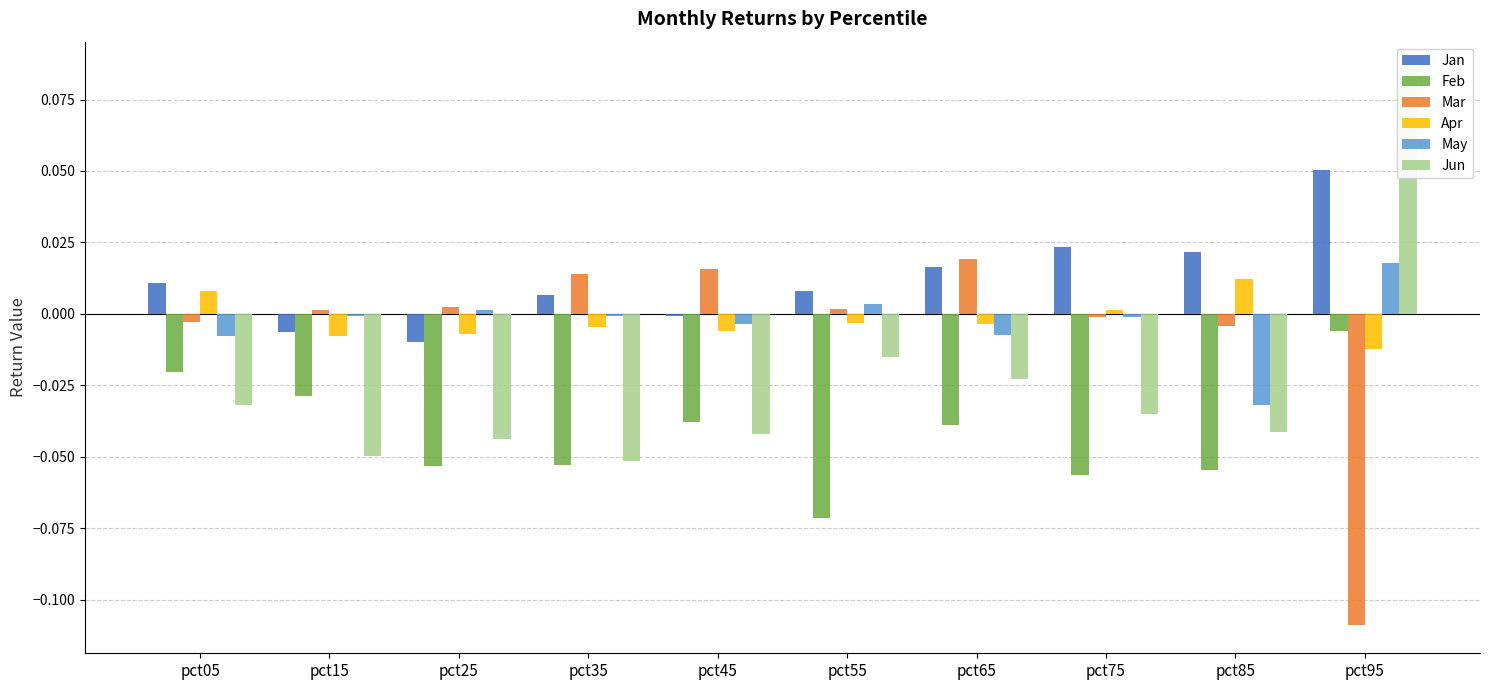

Reading left to right, transcribe all the data shown in this chart.

Jan: 0.0	-0.0	-0.0	0.0	-0.0	0.0	0.0	0.0	0.0	0.1
Feb: -0.0	-0.0	-0.1	-0.1	-0.0	-0.1	-0.0	-0.1	-0.1	-0.0
Mar: -0.0	0.0	0.0	0.0	0.0	0.0	0.0	-0.0	-0.0	-0.1
Apr: 0.0	-0.0	-0.0	-0.0	-0.0	-0.0	-0.0	0.0	0.0	-0.0
May: -0.0	-0.0	0.0	-0.0	-0.0	0.0	-0.0	-0.0	-0.0	0.0
Jun: -0.0	-0.0	-0.0	-0.1	-0.0	-0.0	-0.0	-0.0	-0.0	0.1